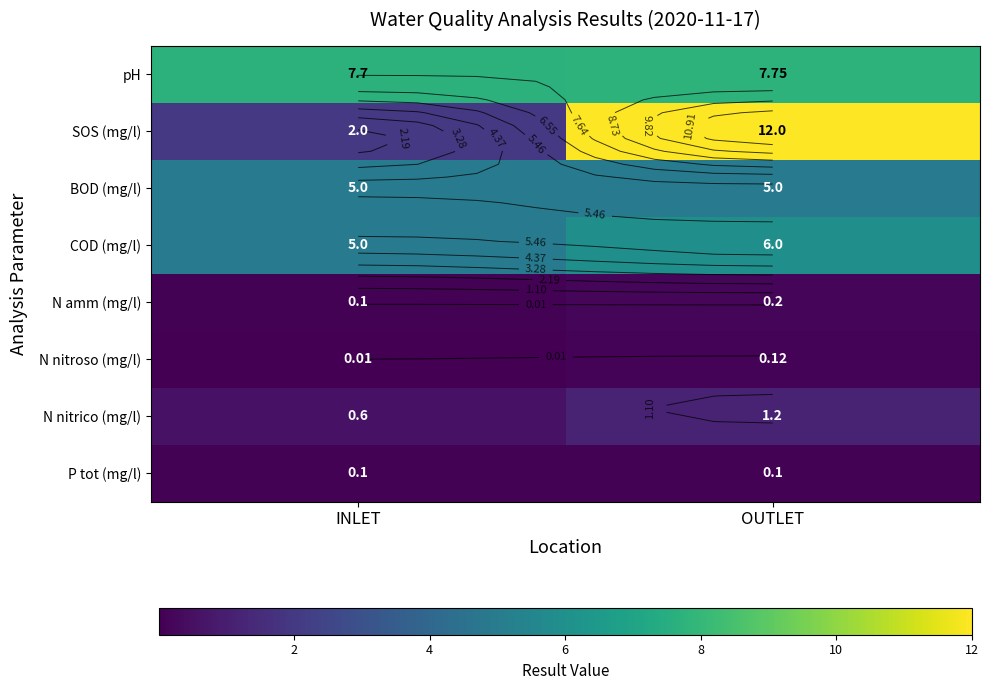

At how many categories does at least one series exceed 3?

2